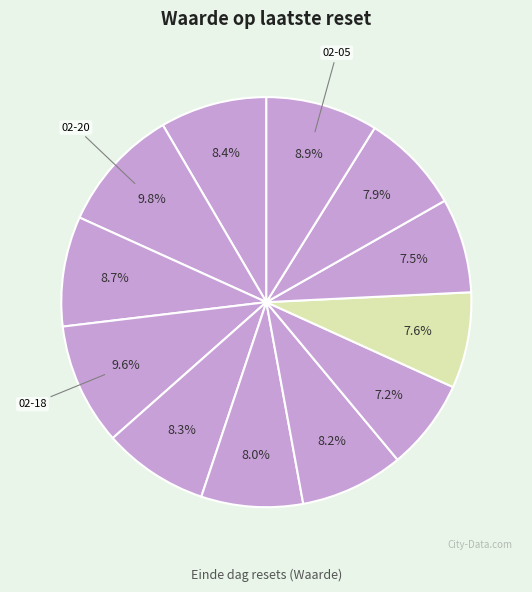

How many slices are in this pie chart?

12